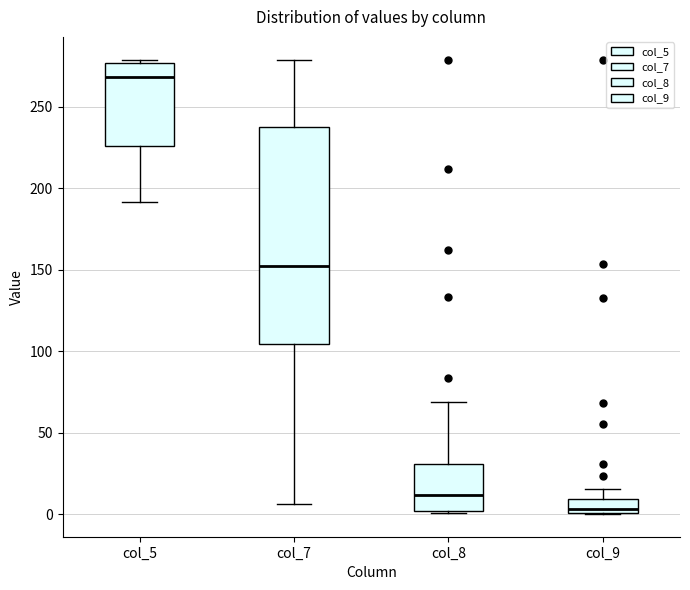

Reading left to right, transcribe this box plot: for each box, give where its median line is, the range the box spans, and where its two whiskers end, as read against the y-axis. The values are not printed on the chart, so give them approximately, as read against the axis.

col_5: median 270, box 225 to 275, whiskers 190 to 280
col_7: median 150, box 105 to 235, whiskers 5 to 280
col_8: median 10, box 0 to 30, whiskers 0 to 70
col_9: median 5, box 0 to 10, whiskers 0 to 15